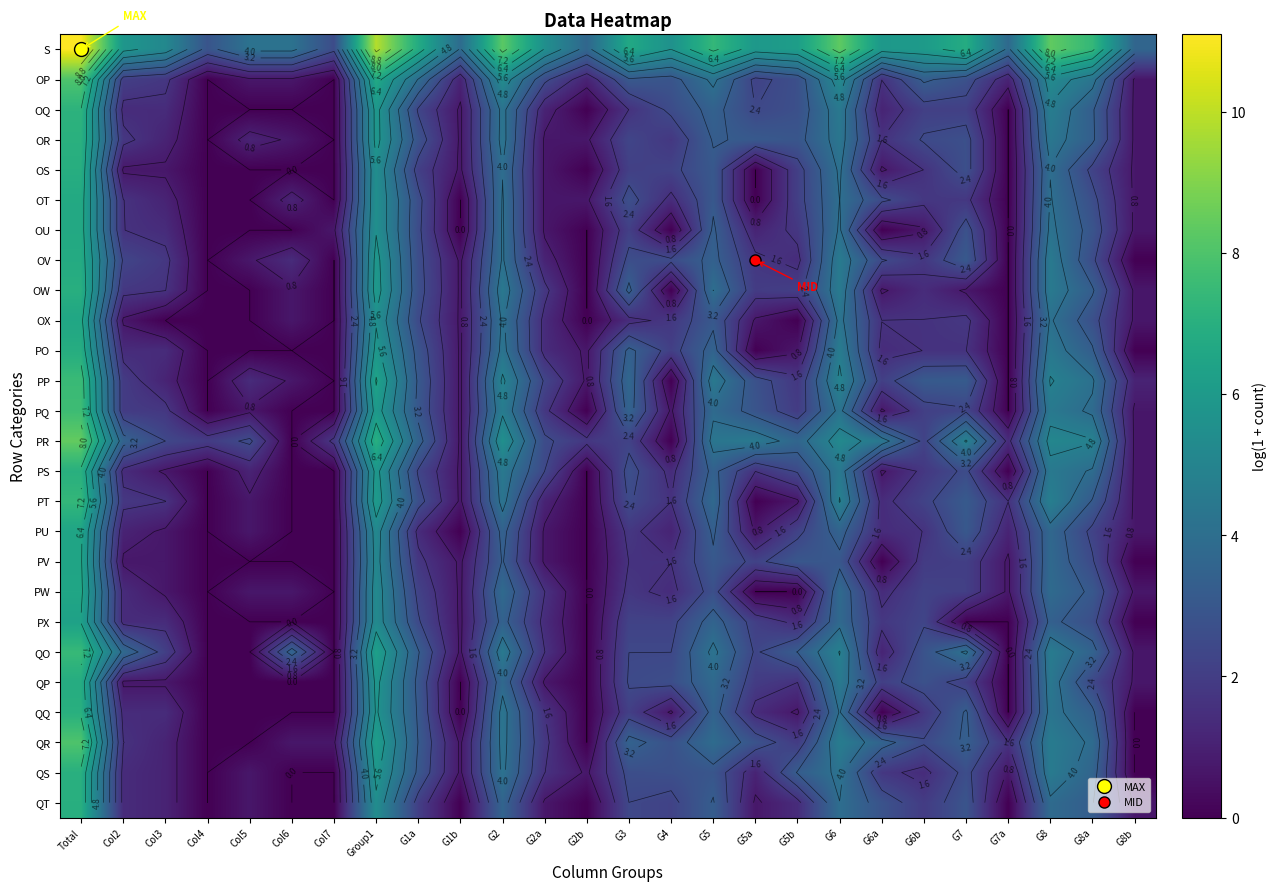

Which category has the lowest value in the OT series?

Col4